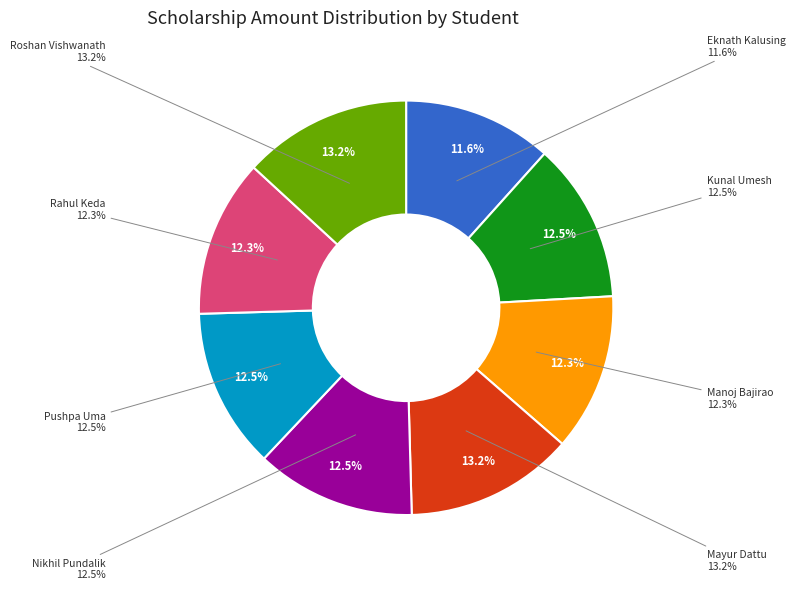

What percentage is the Rahul Keda Khandavi slice, to the nearest percent?

12%